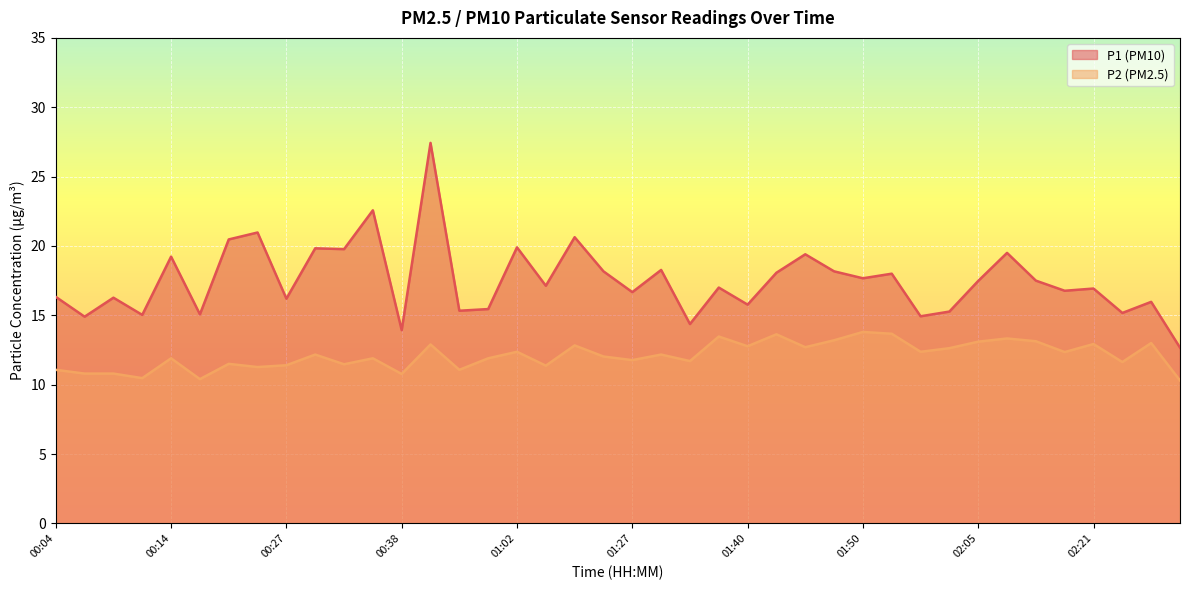

Rank the categories by P1 value from lowest to highest.

02:28, 00:38, 01:32, 00:06, 01:55, 00:11, 00:19, 02:23, 02:00, 00:44, 00:57, 01:40, 02:26, 00:27, 00:09, 00:04, 01:27, 02:18, 02:21, 01:37, 01:08, 02:05, 02:13, 01:50, 01:52, 01:42, 01:16, 01:47, 01:30, 00:14, 01:45, 02:11, 00:32, 00:30, 01:02, 00:22, 01:11, 00:25, 00:35, 00:41